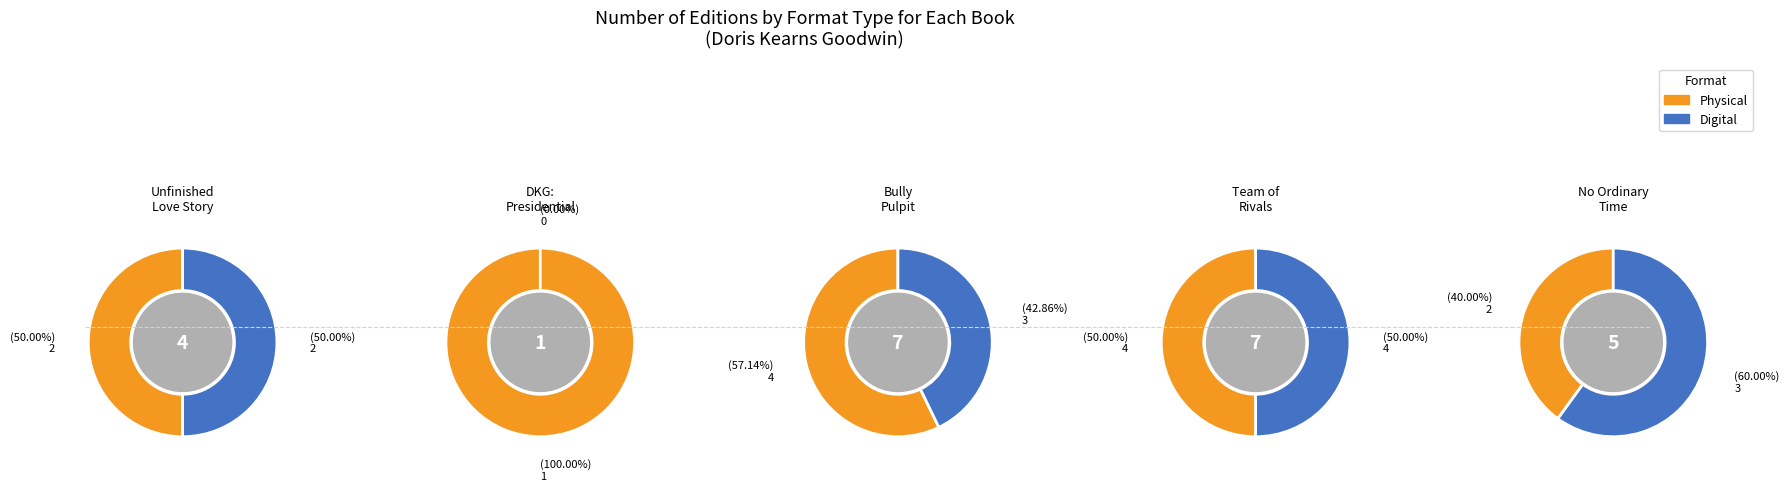

Is it true that Unfinished Love Story is 33% of the pie?

False